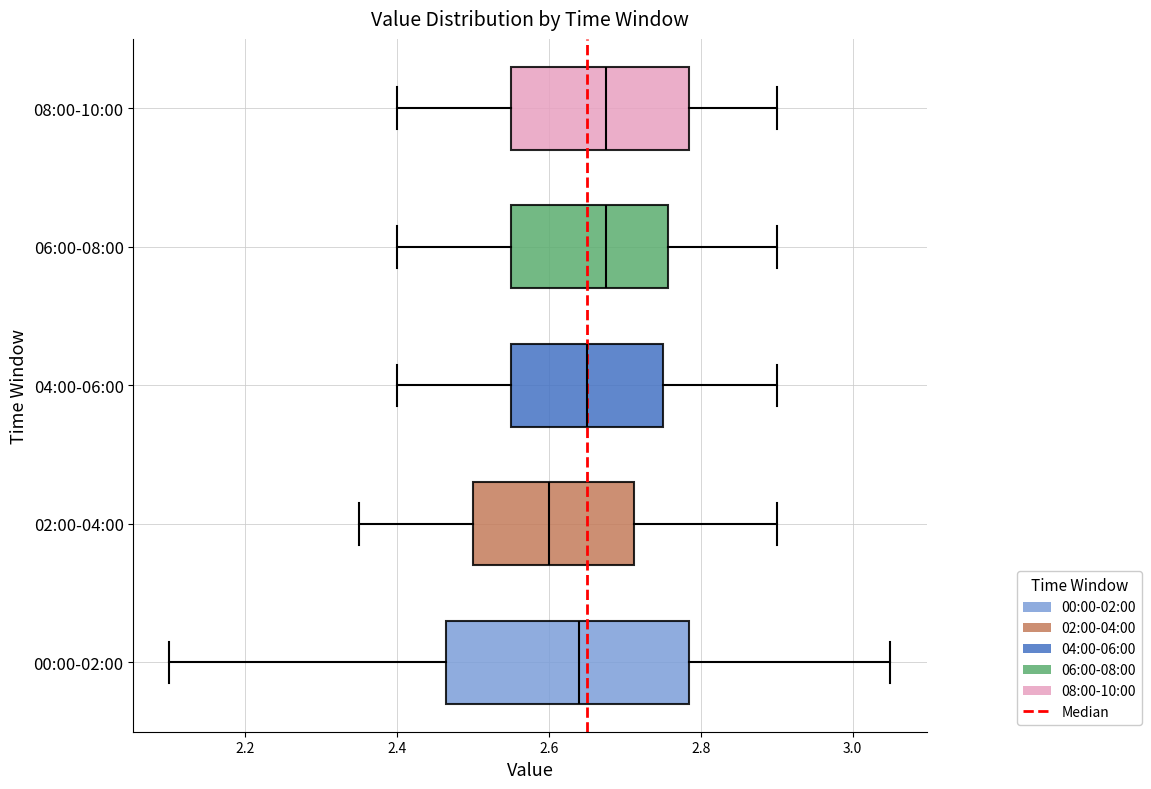

Reading bottom to top, read every box against the x-axis: the position of its median line, the range the box covers, and the ends of its whiskers. The values are not printed on the chart, so give them approximately, as read against the axis.

00:00-02:00: median 2.64, box 2.46 to 2.78, whiskers 2.10 to 3.06
02:00-04:00: median 2.60, box 2.50 to 2.72, whiskers 2.36 to 2.90
04:00-06:00: median 2.66, box 2.56 to 2.76, whiskers 2.40 to 2.90
06:00-08:00: median 2.68, box 2.56 to 2.76, whiskers 2.40 to 2.90
08:00-10:00: median 2.68, box 2.56 to 2.78, whiskers 2.40 to 2.90